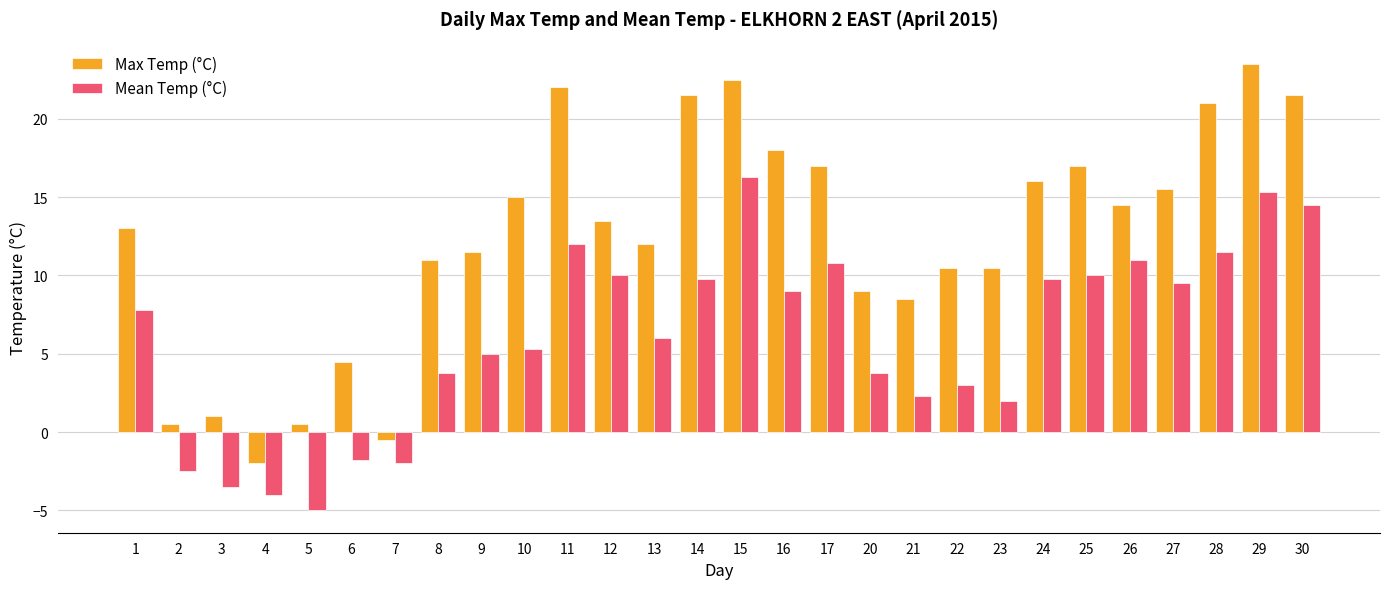

List the series in order of their overall mean, highest first.

Max Temp (°C), Mean Temp (°C)